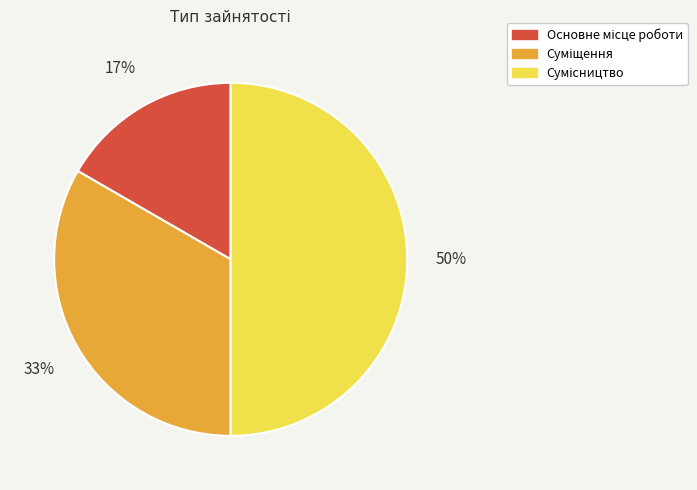

To the nearest percent, what is the difference between the largest and smallest slice percentages?

33%